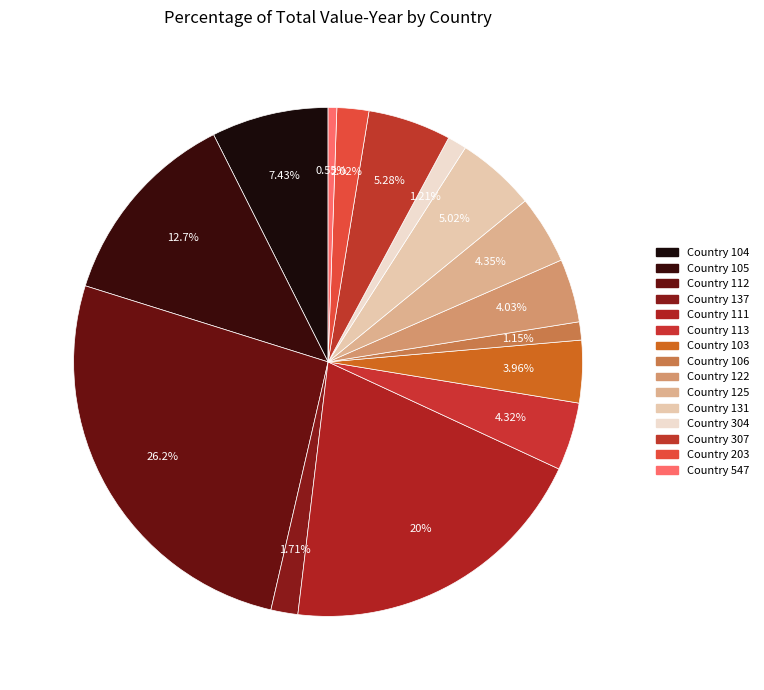

The Country 131 slice represents 5% of the pie. True or false?

True